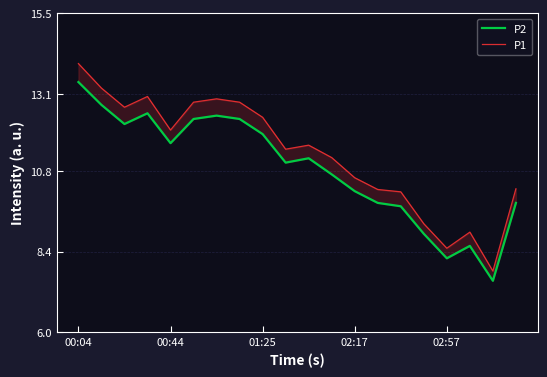

What is the spread (max minus min) of values at 13?

0.4